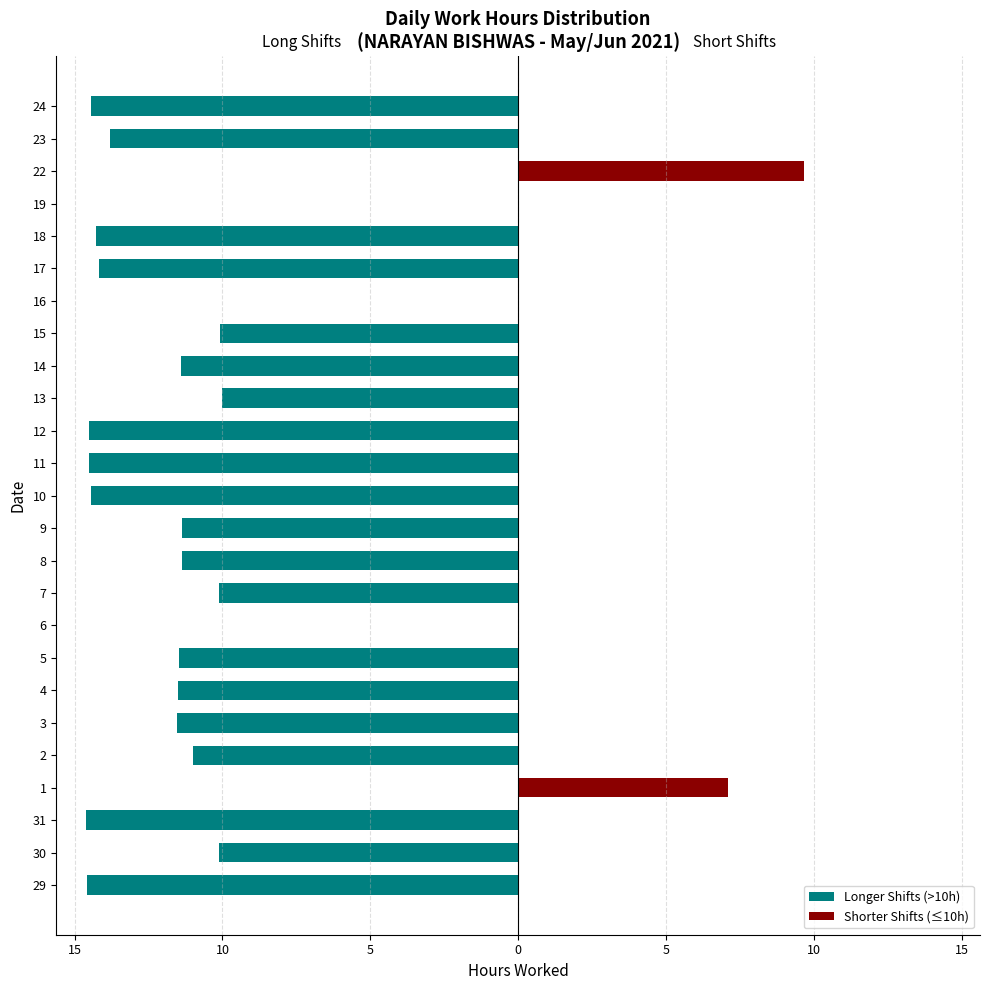

How many bars are there in total?

50